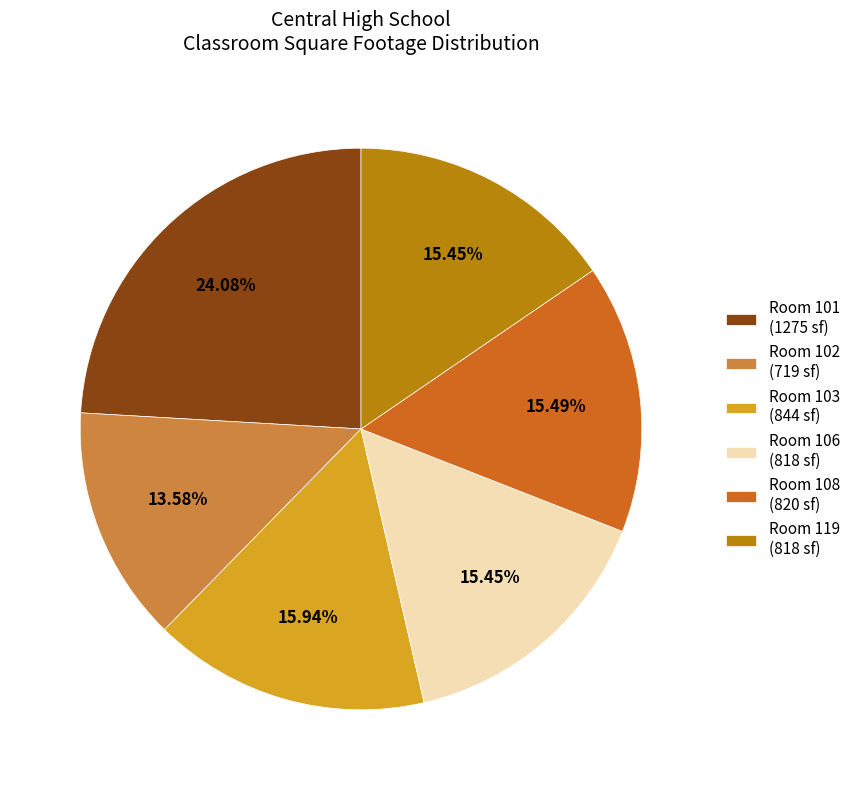

Does any single category account for the majority?

No